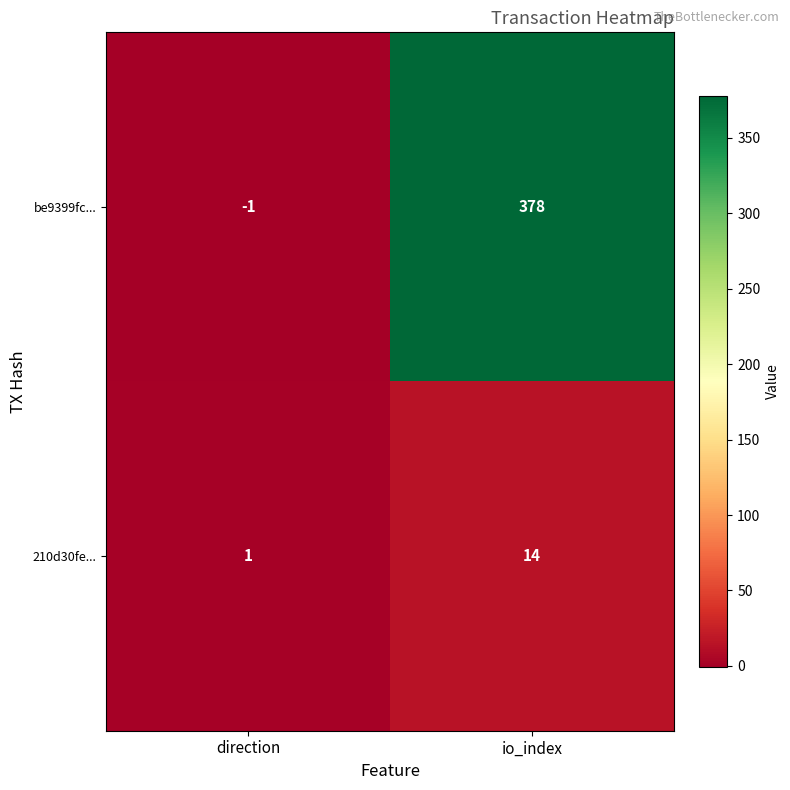

What is the sum of the 210d30fe... values at direction and io_index?

15